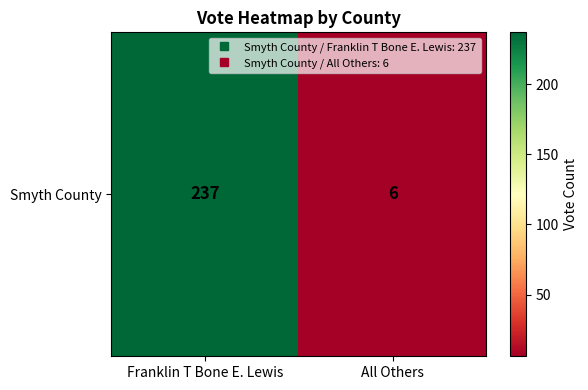

What is the minimum value shown in the chart?

6